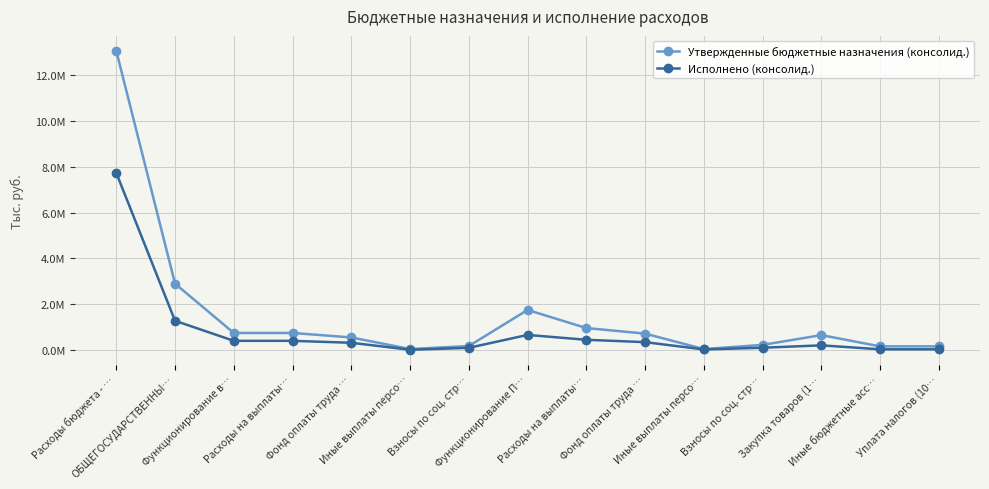

Reading right to left, what are all the values shown in this chart?

Утвержденные бюджетные назначения (консолид.): 148847.0	148847.0	641967.0	213432.0	29878.0	706730.0	950040.0	1740854.0	162938.0	31737.0	539529.0	734204.0	734204.0	2889696.3	13070132.0
Исполнено (консолид.): 20252.6	20252.6	192989.0	89339.8	13128.0	333513.5	435981.2	649222.8	84906.4	0.0	305767.0	390673.3	390673.3	1268210.7	7733526.6